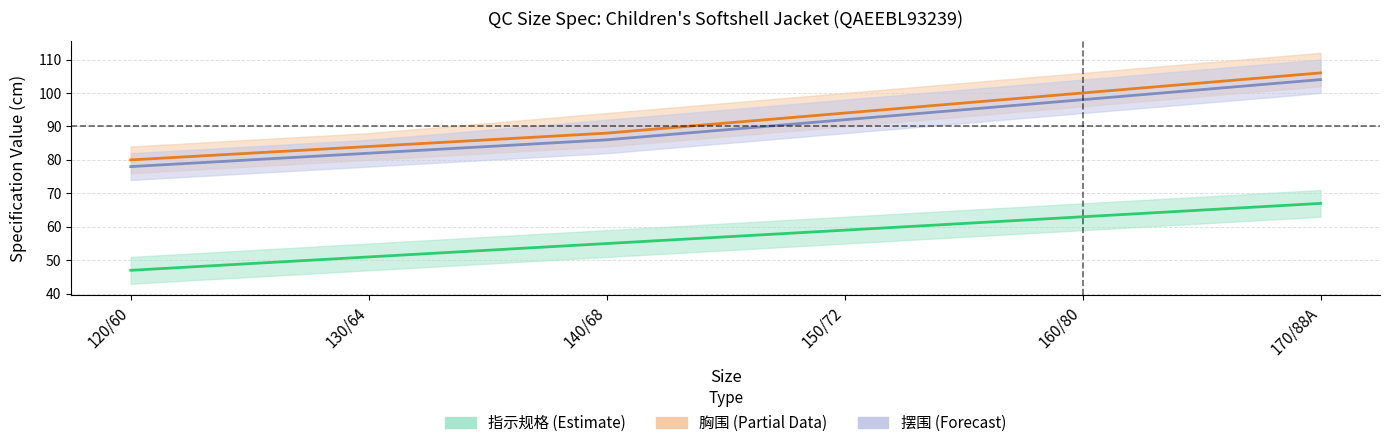

Is this an area chart (filled region under the line)?

No